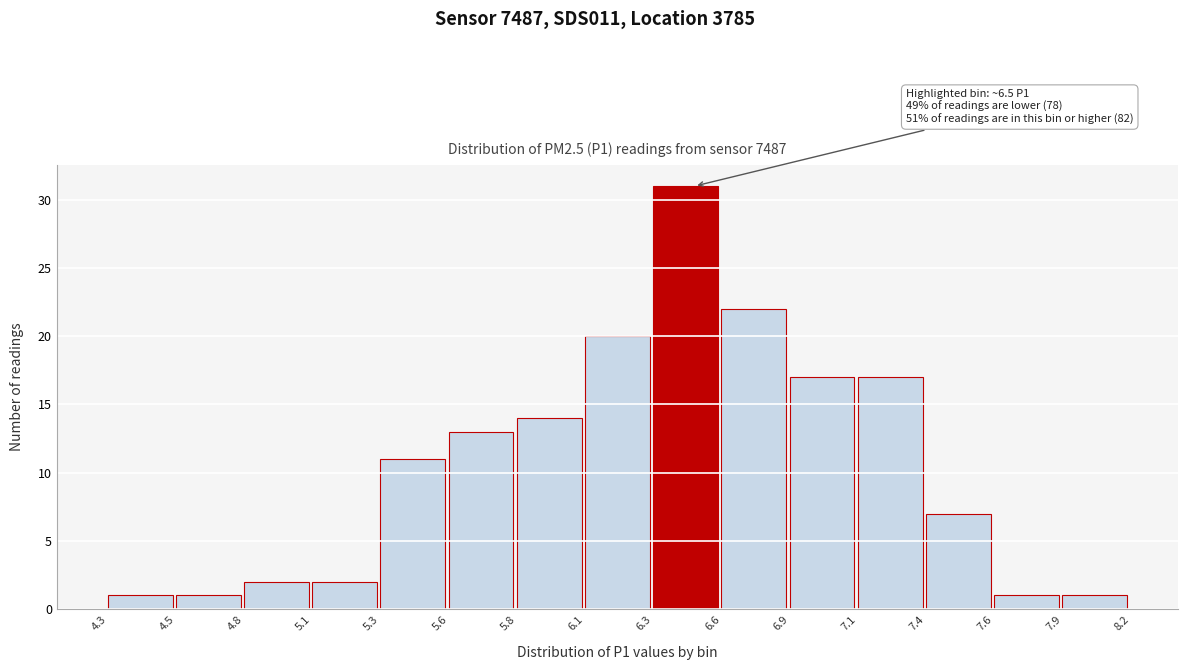

Reading left to right, what are all the values shown in this chart?

1	1	2	2	11	13	14	20	31	22	17	17	7	1	1